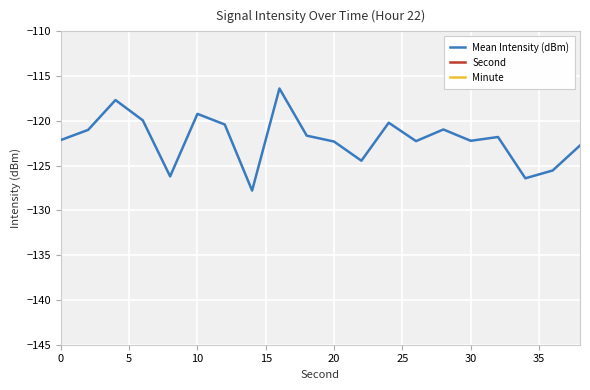

What is the lowest value of the Mean Intensity (dBm) series?

-127.8